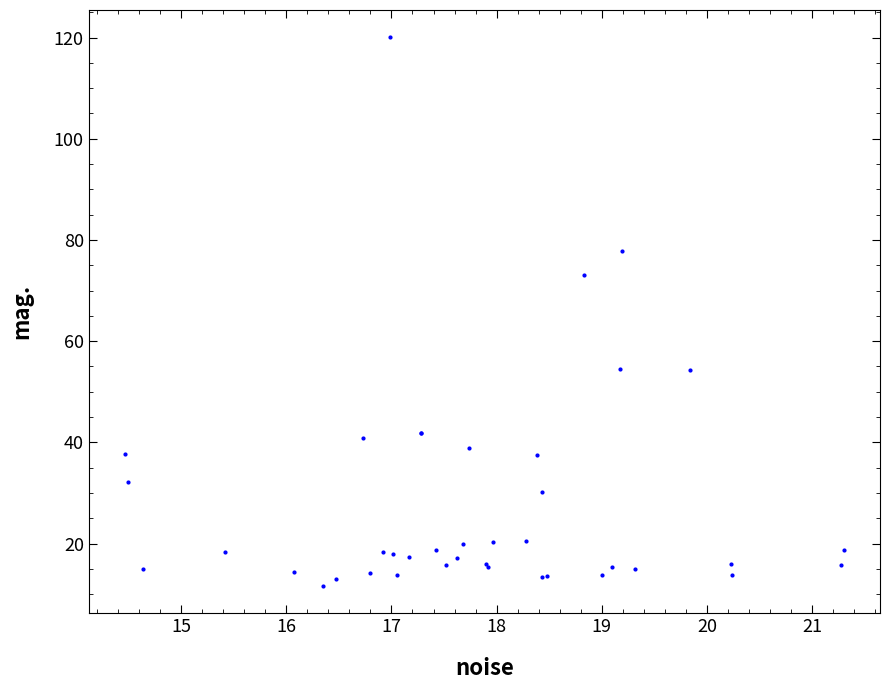

What Y value in the scatter plot is closest to 65?

73.0